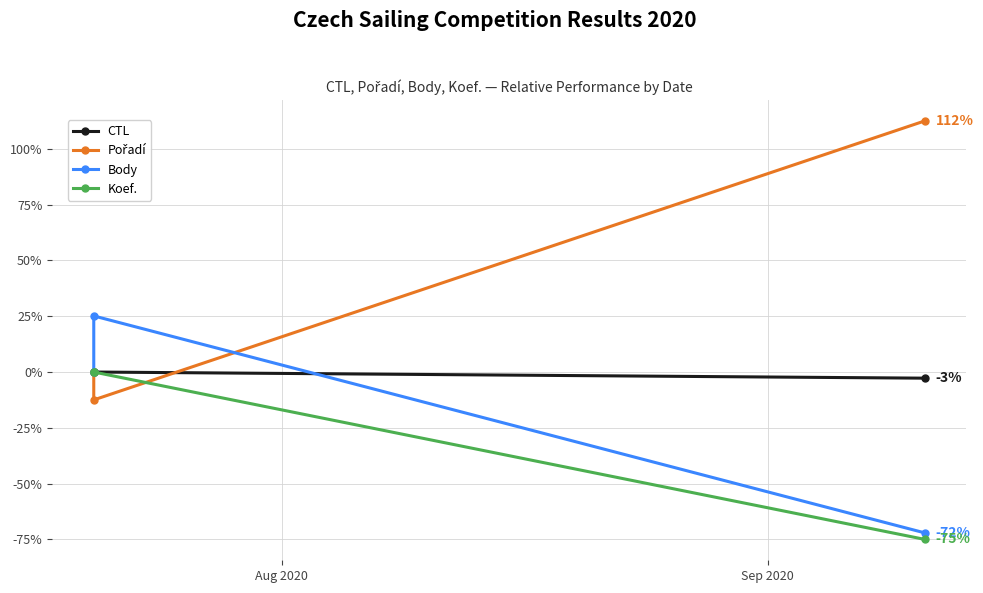

Rank the series by their average value, from highest to lowest.

Pořadí, CTL, Body, Koef.